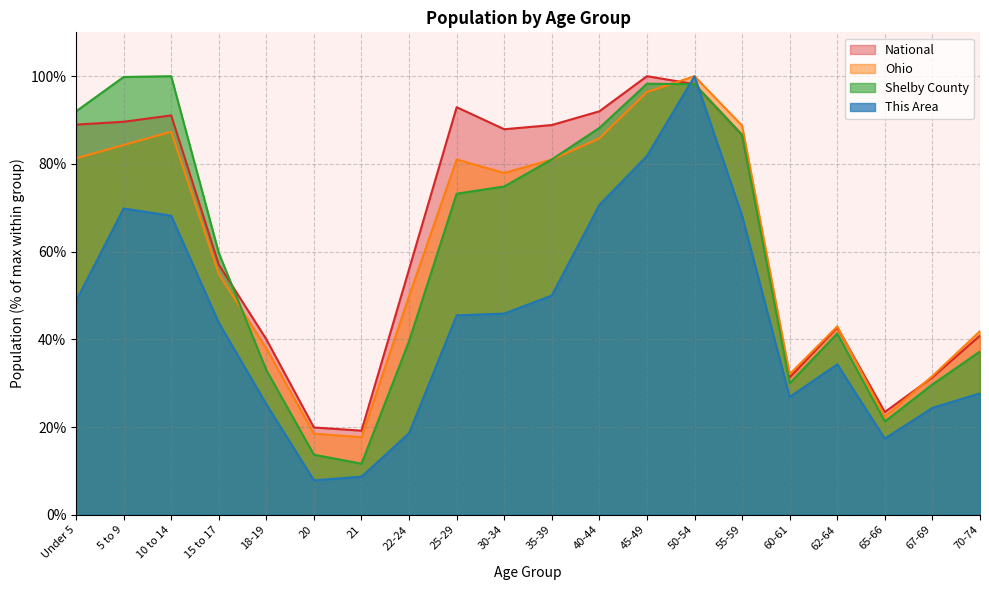

True or false: Ohio and National intersect in this chart.

True